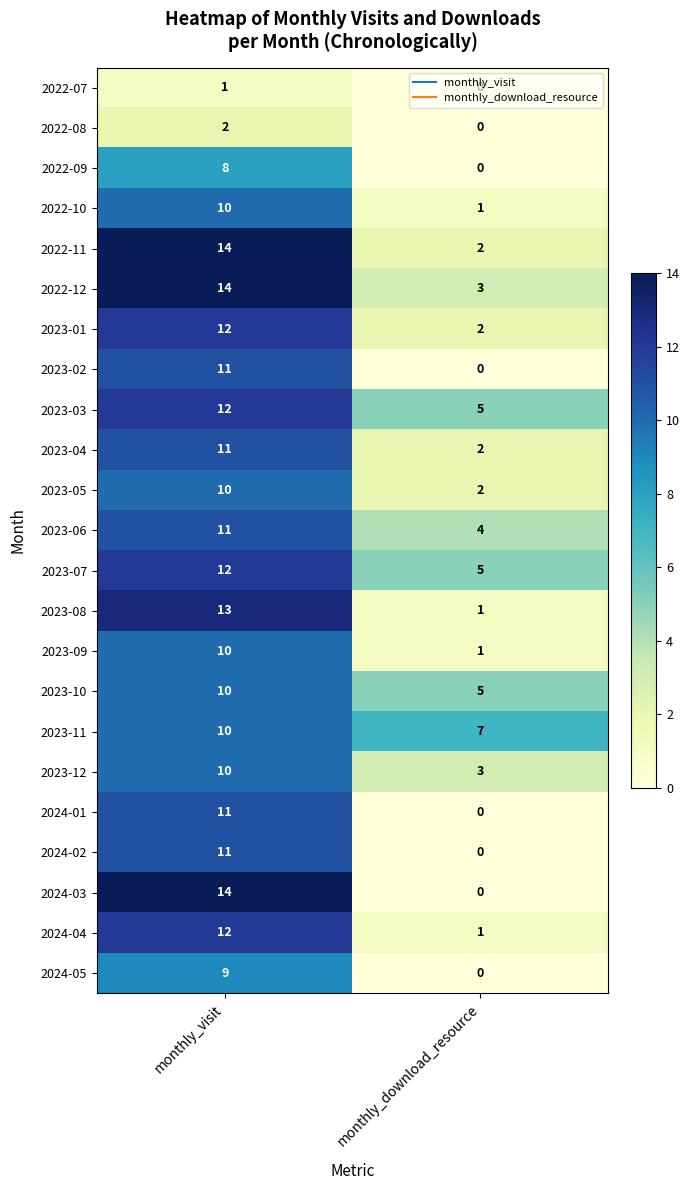

At which category is the sum across all series the highest?

monthly_visit